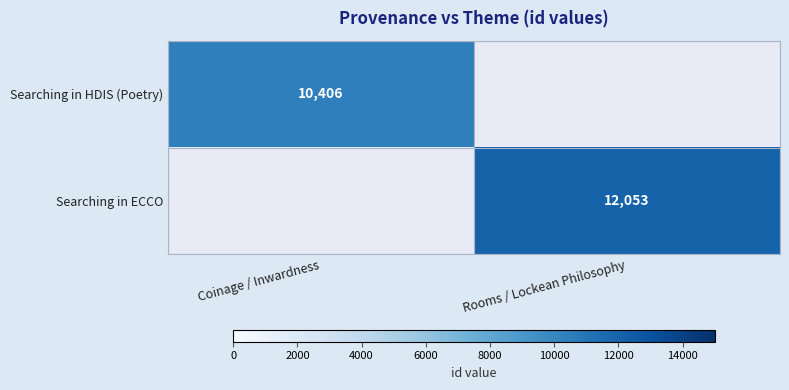

What is the greatest value displayed?

12053.0